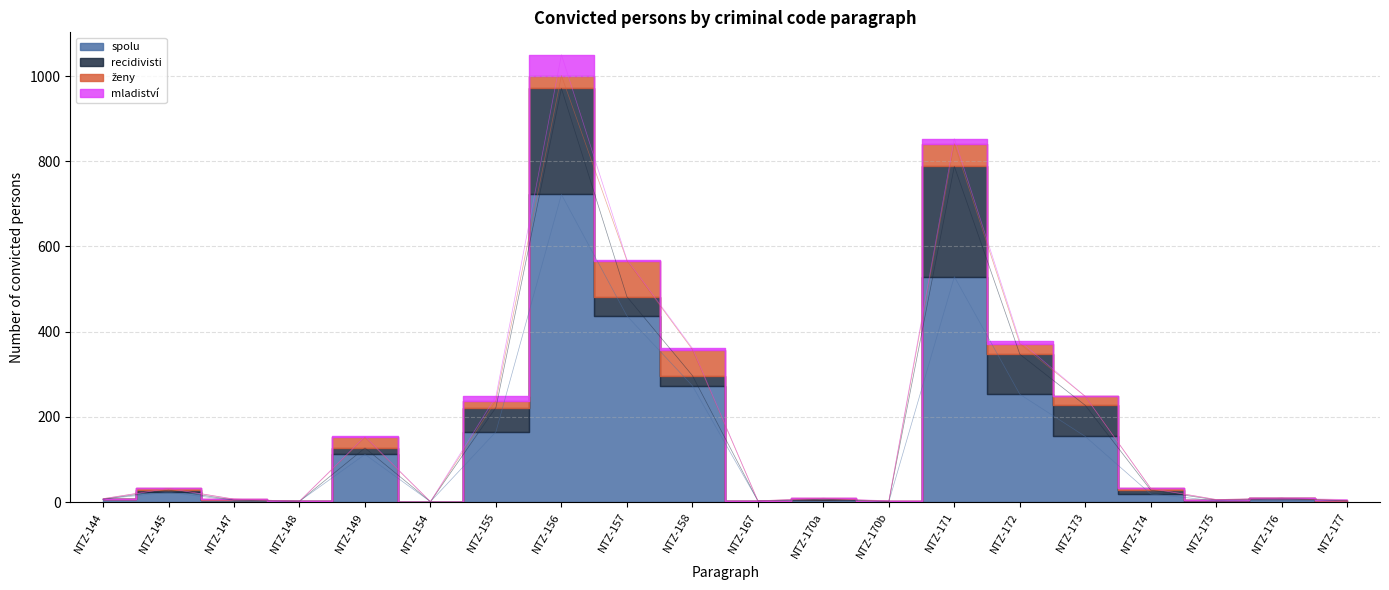

How many interior local peaks does the recidivisti series have?

4